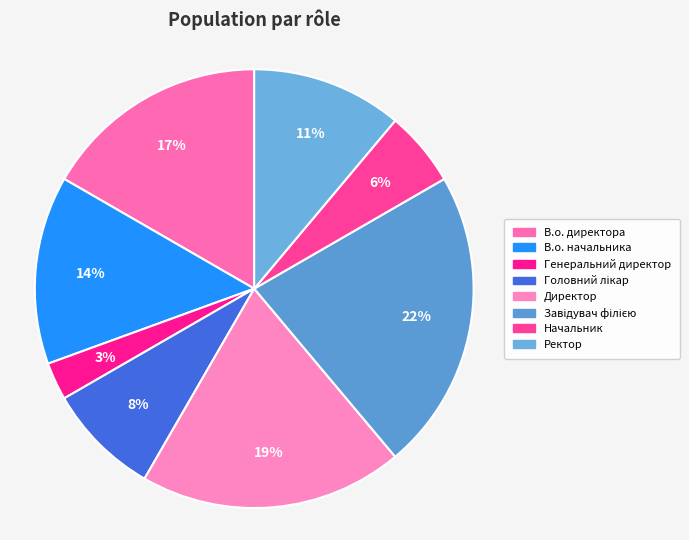

Is there a majority slice in this chart?

No